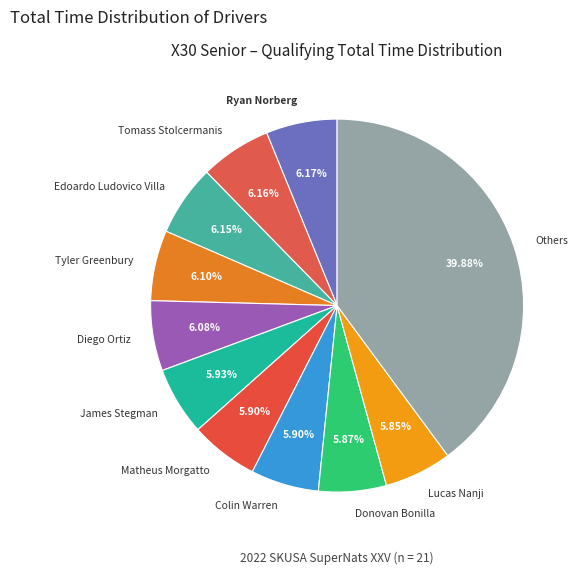

Do Matheus Morgatto and Colin Warren together represent more than half of the pie?

No